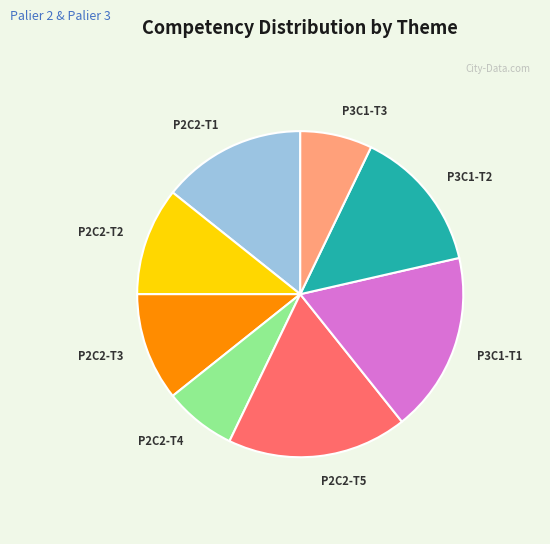

Is it true that P2C2-T5 is 31% of the pie?

False